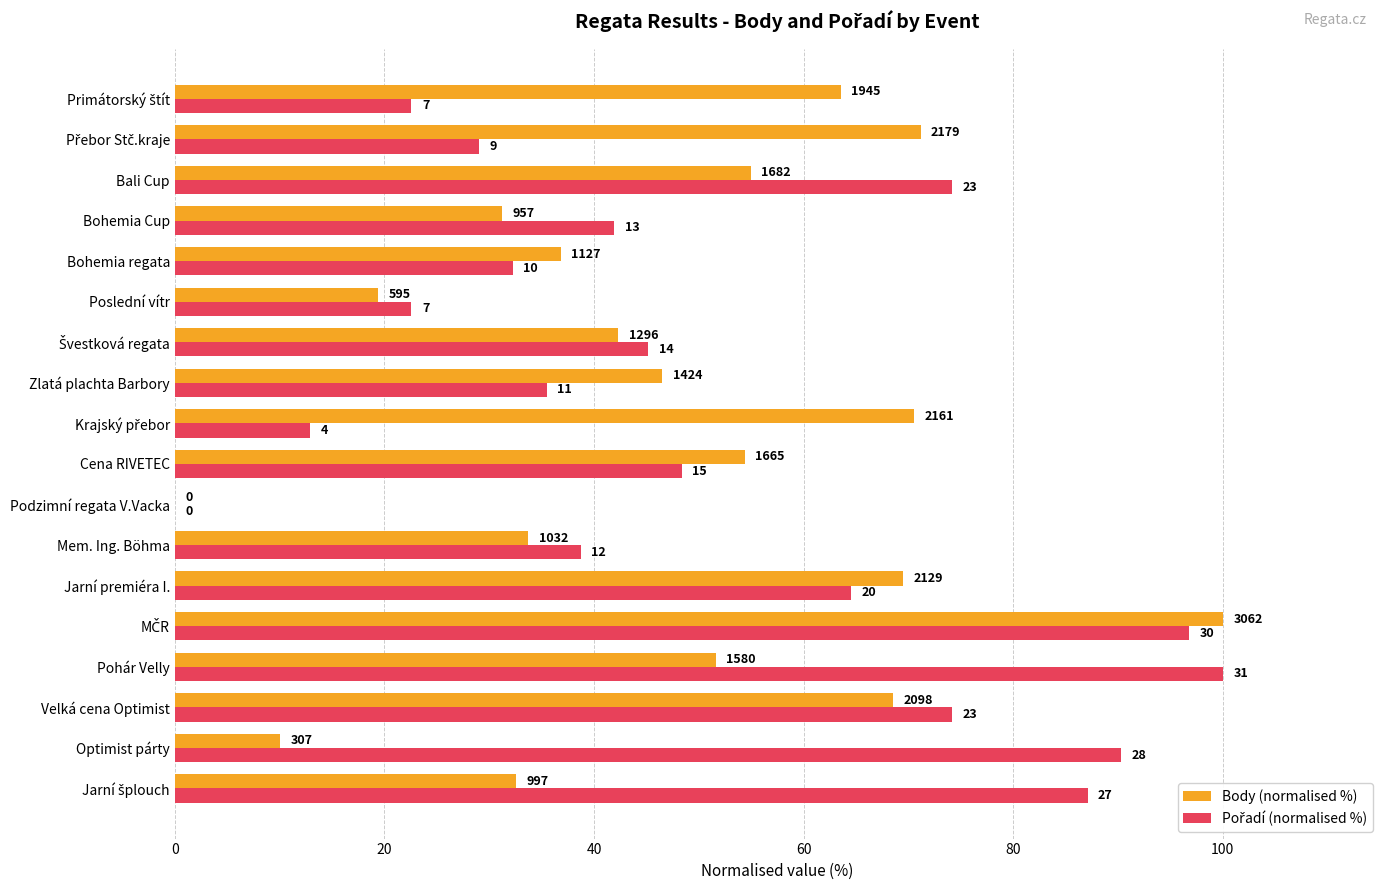

Rank the series by their average value, from highest to lowest.

Pořadí (normalised %), Body (normalised %)